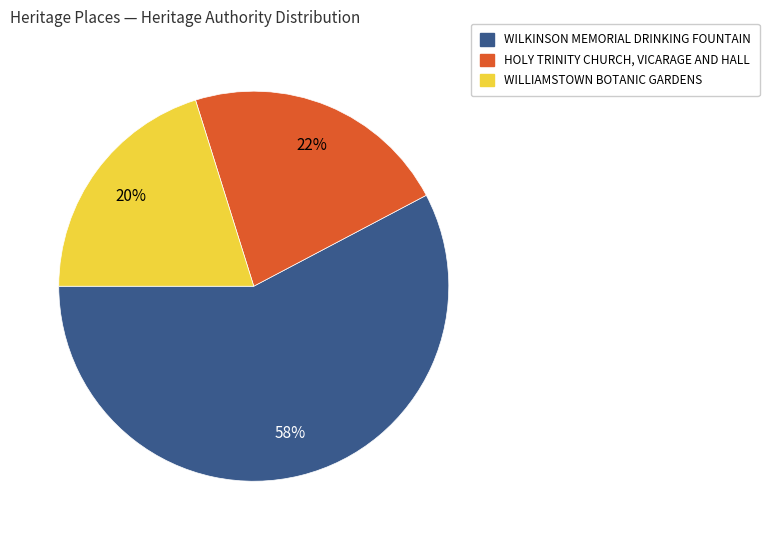

To the nearest percent, what is the difference between the largest and smallest slice percentages?

38%